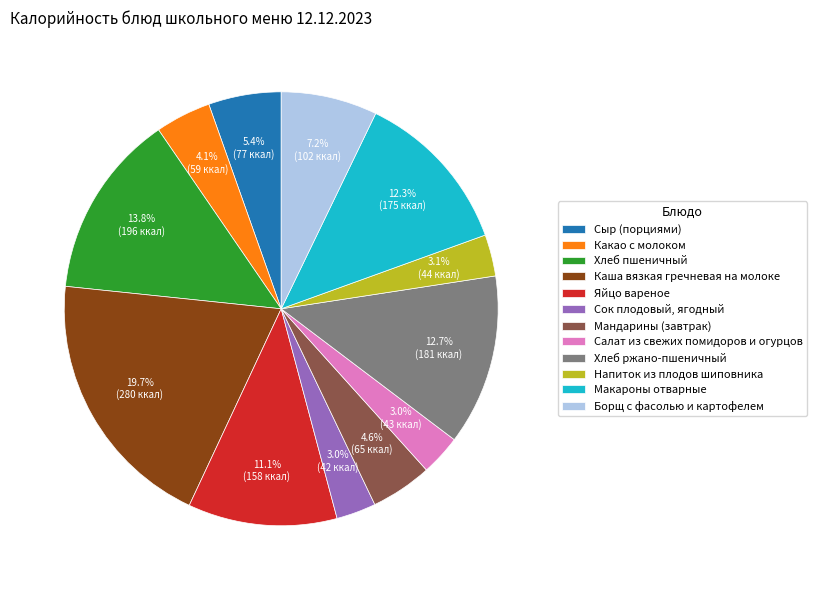

What portion of the pie excludes Хлеб пшеничный?

86.2%